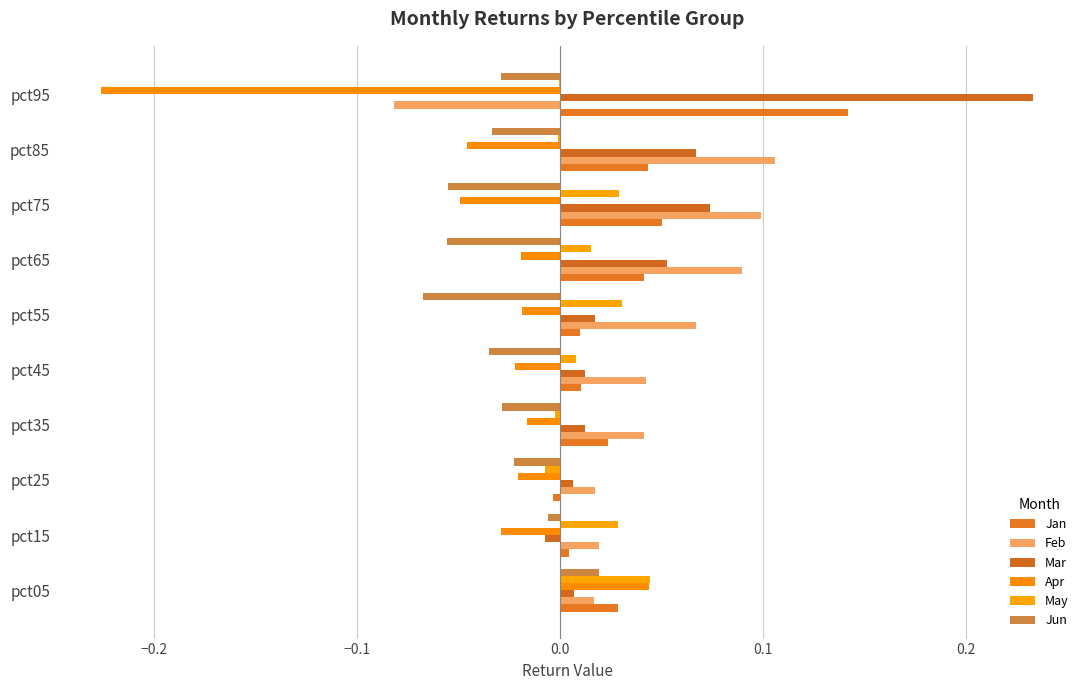

What are all the series names shown in the legend?

Jan, Feb, Mar, Apr, May, Jun